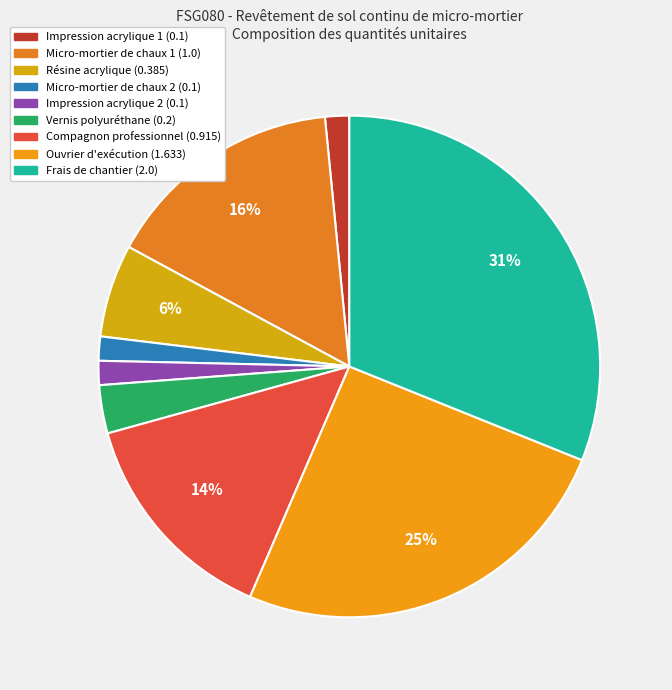

What is the largest slice in the pie chart?

Frais de chantier